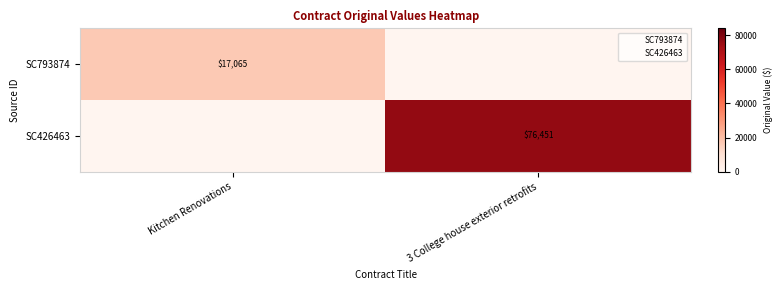

Where is SC793874 nearest to the value 8532?

3 College house exterior retrofits